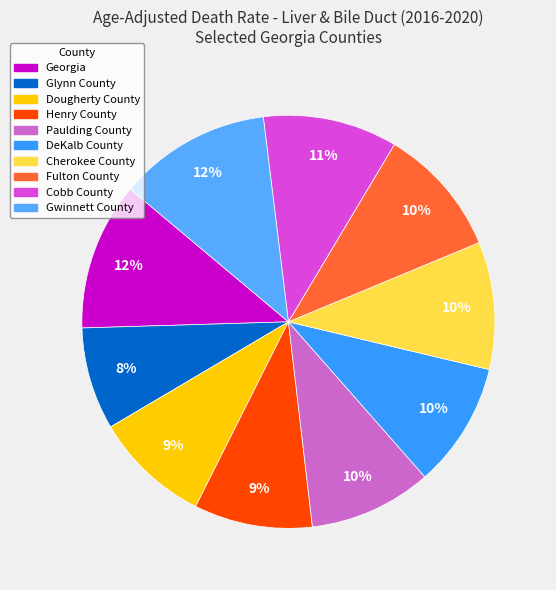

Count the number of slices in the pie.

10